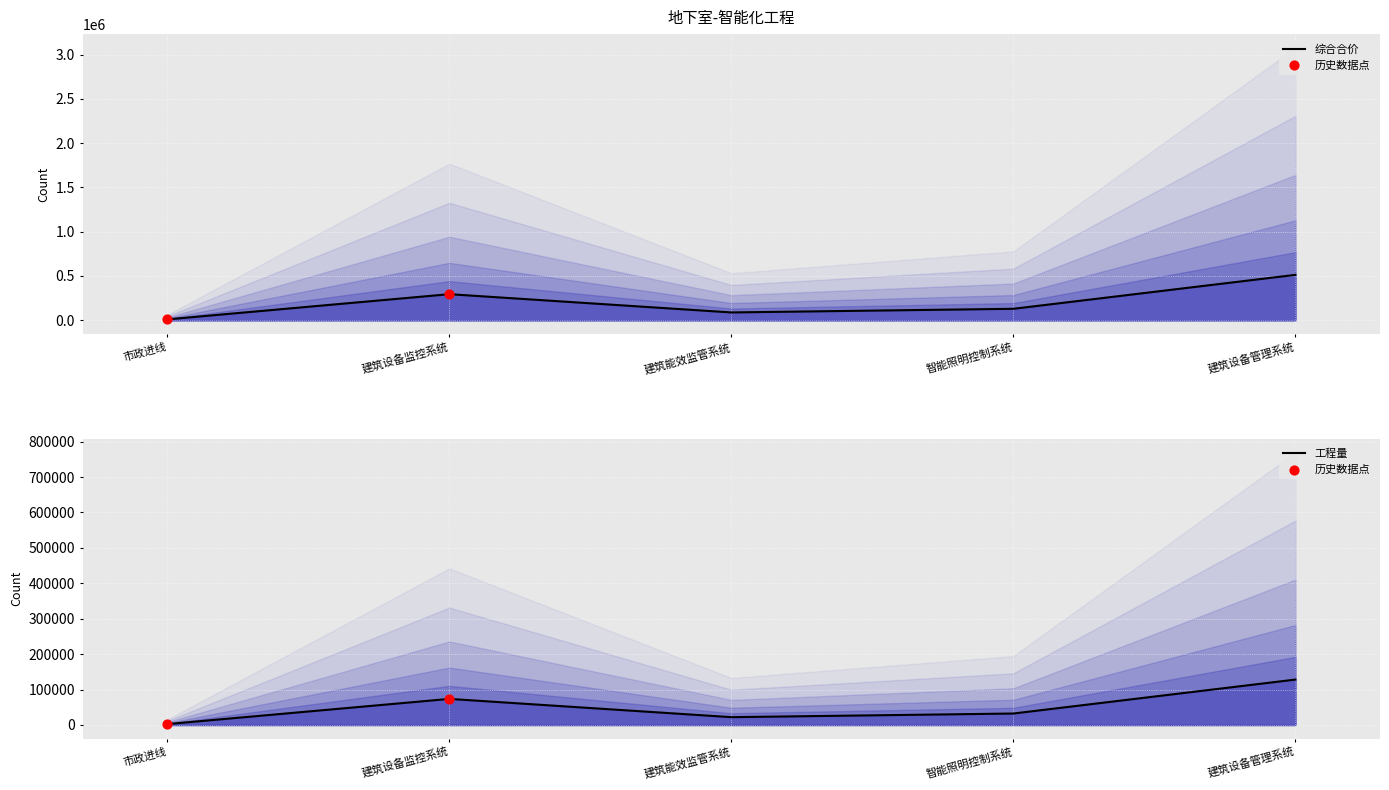

Which has a higher value, 建筑能效监管系统 or 智能照明控制系统?

智能照明控制系统